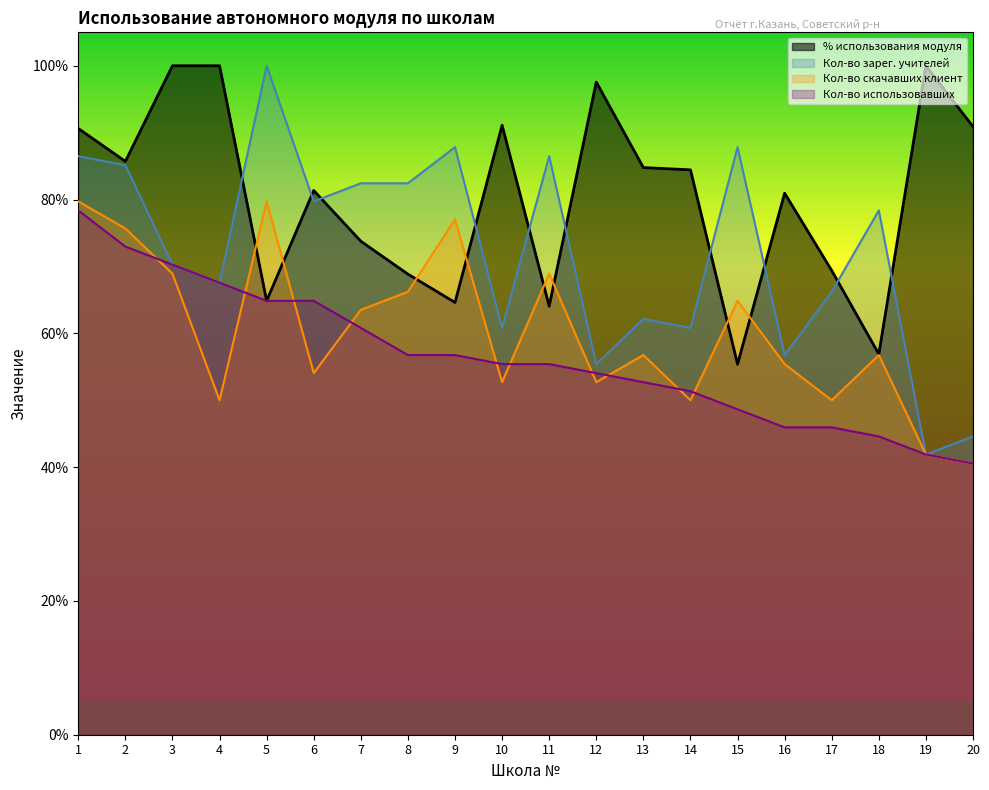

Reading left to right, what are all the values shown in this chart?

% использования модуля: 1=0.9	2=0.9	3=1.0	4=1.0	5=0.6	6=0.8	7=0.7	8=0.7	9=0.6	10=0.9	11=0.6	12=1.0	13=0.8	14=0.8	15=0.6	16=0.8	17=0.7	18=0.6	19=1.0	20=0.9
Кол-во скачавших клиент: 1=0.8	2=0.8	3=0.7	4=0.5	5=0.8	6=0.5	7=0.6	8=0.7	9=0.8	10=0.5	11=0.7	12=0.5	13=0.6	14=0.5	15=0.6	16=0.6	17=0.5	18=0.6	19=0.4	20=0.4
Кол-во зарег. учителей: 1=0.9	2=0.9	3=0.7	4=0.7	5=1.0	6=0.8	7=0.8	8=0.8	9=0.9	10=0.6	11=0.9	12=0.6	13=0.6	14=0.6	15=0.9	16=0.6	17=0.7	18=0.8	19=0.4	20=0.4
Кол-во использовавших: 1=0.8	2=0.7	3=0.7	4=0.7	5=0.6	6=0.6	7=0.6	8=0.6	9=0.6	10=0.6	11=0.6	12=0.5	13=0.5	14=0.5	15=0.5	16=0.5	17=0.5	18=0.4	19=0.4	20=0.4